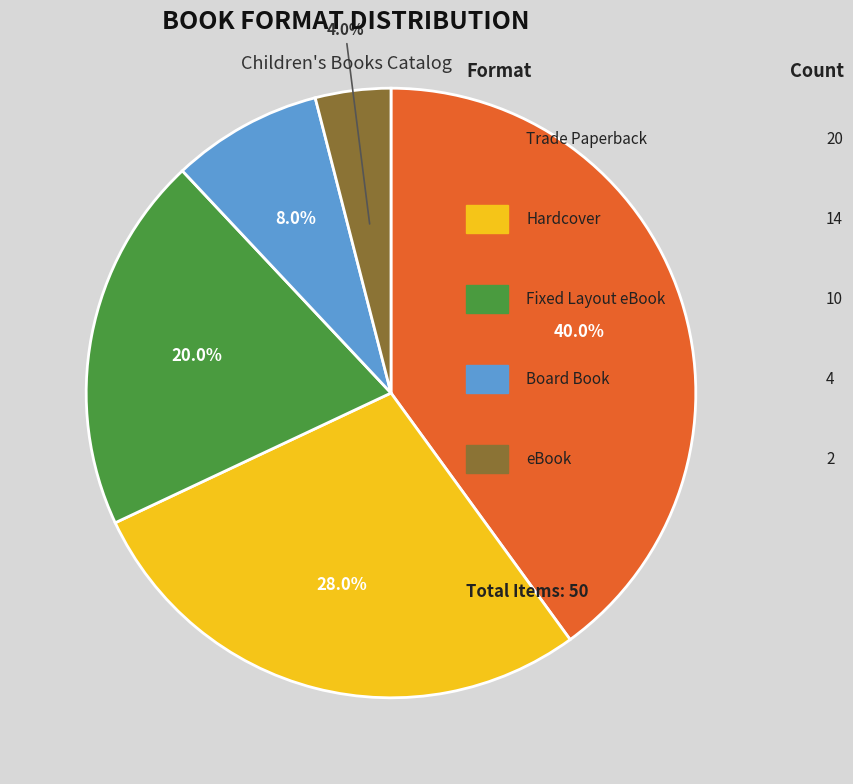

Does any single category account for the majority?

No